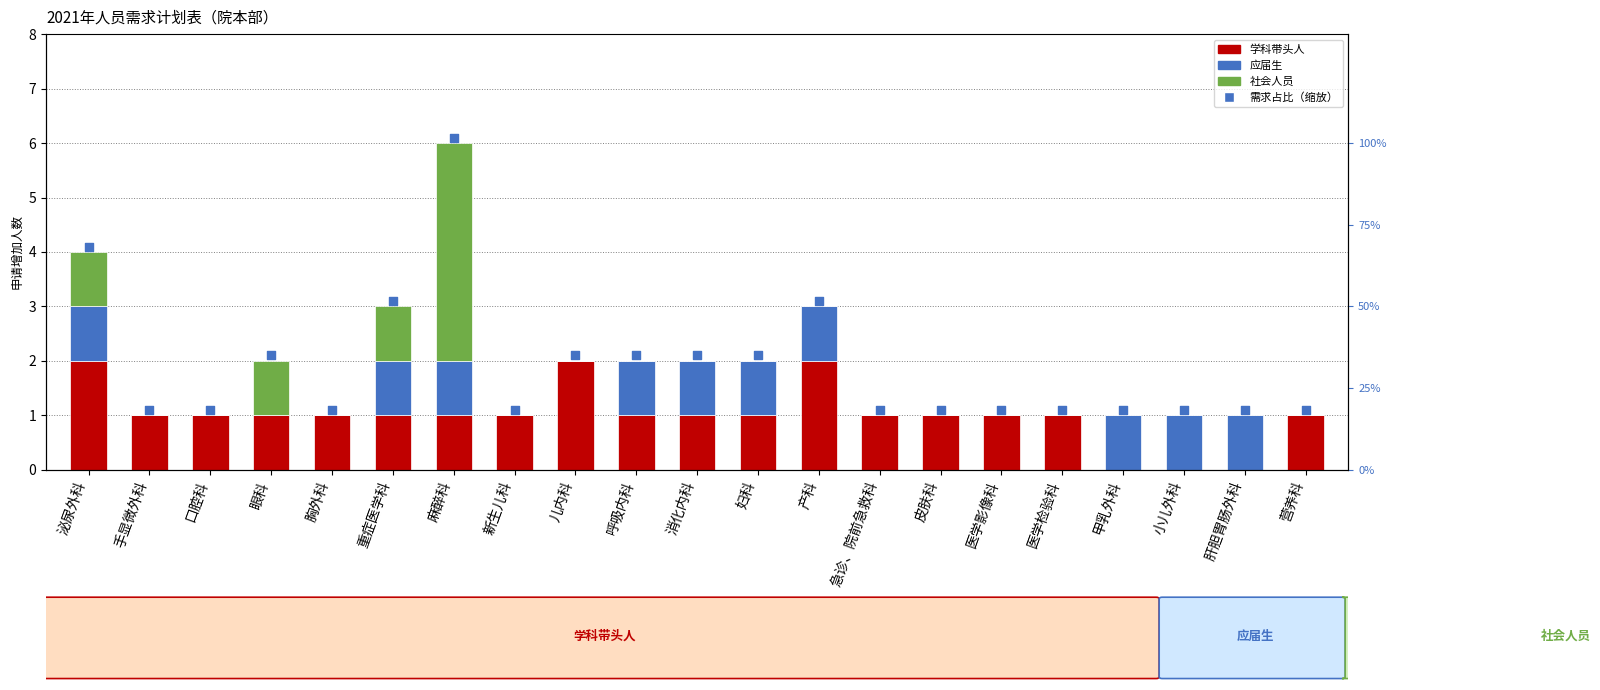

Which series has the widest spread of Y values?

需求占比（缩放）